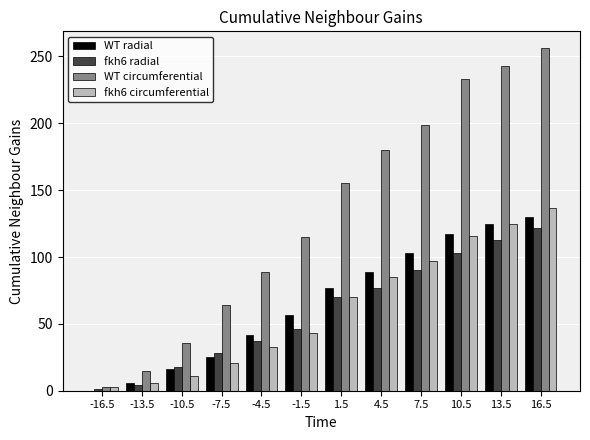

How many values in WT radial are above zero?

11